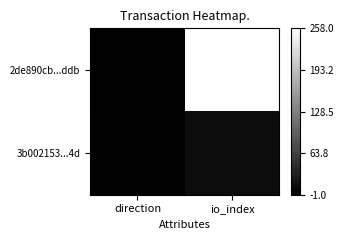

How many distinct data groups are displayed?

2